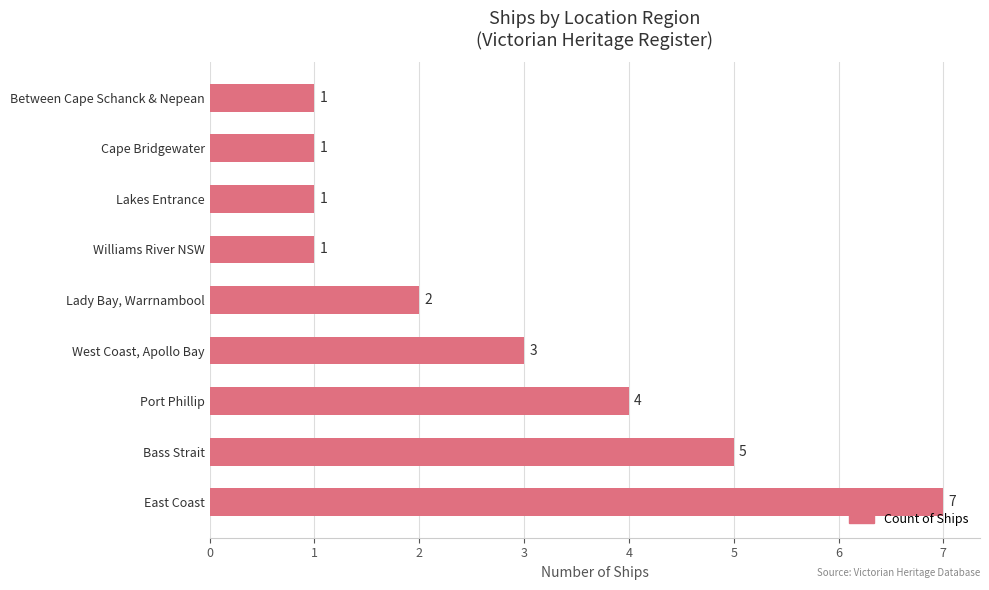

What is the maximum value shown in the chart?

7